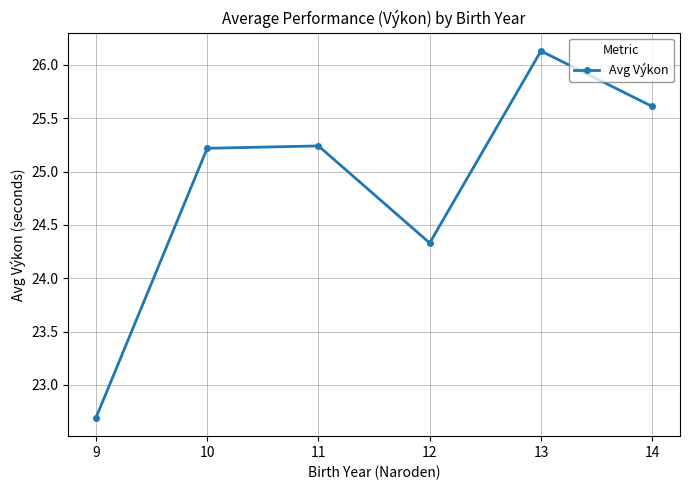

Where is the data nearest to the value 24?

12